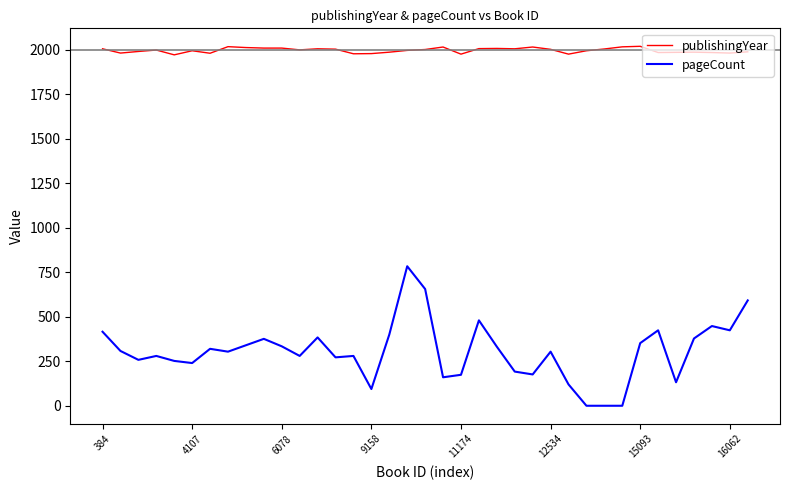

True or false: publishingYear and pageCount intersect in this chart.

False